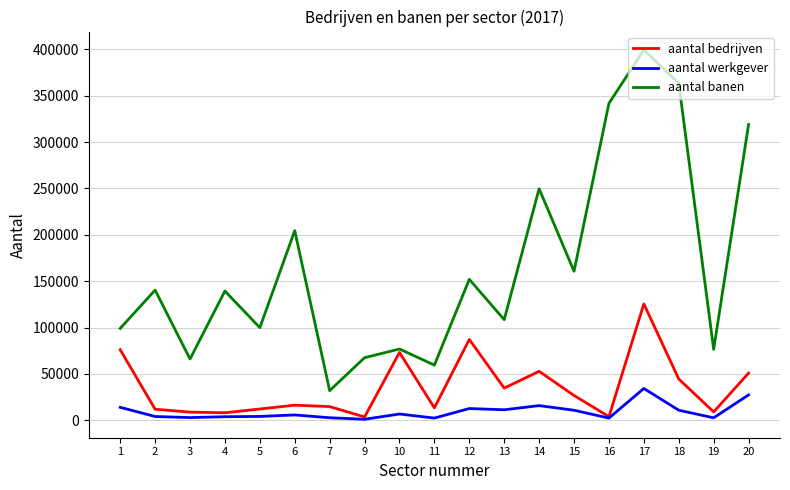

The value of aantal banen at 15 is 73763. True or false?

False